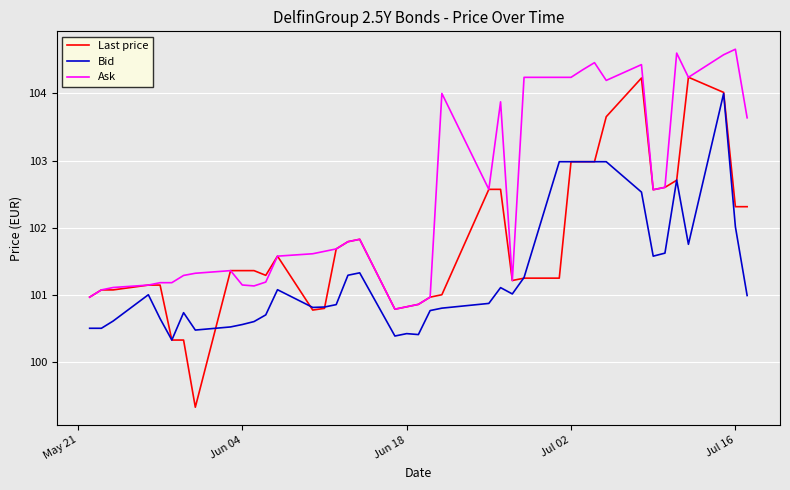

What is the lowest value of the Ask series?

100.8